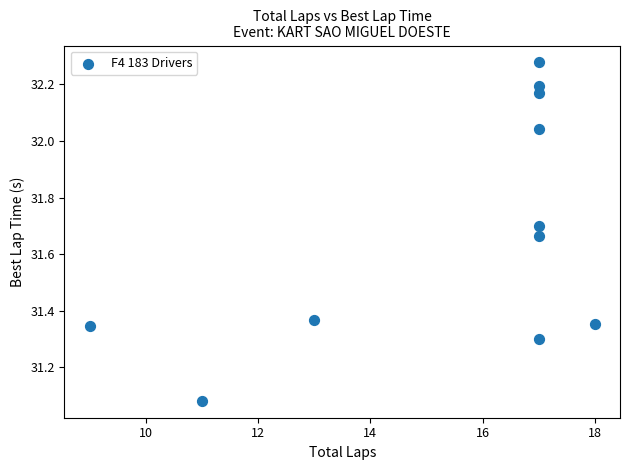

What is the average X value?

15.5